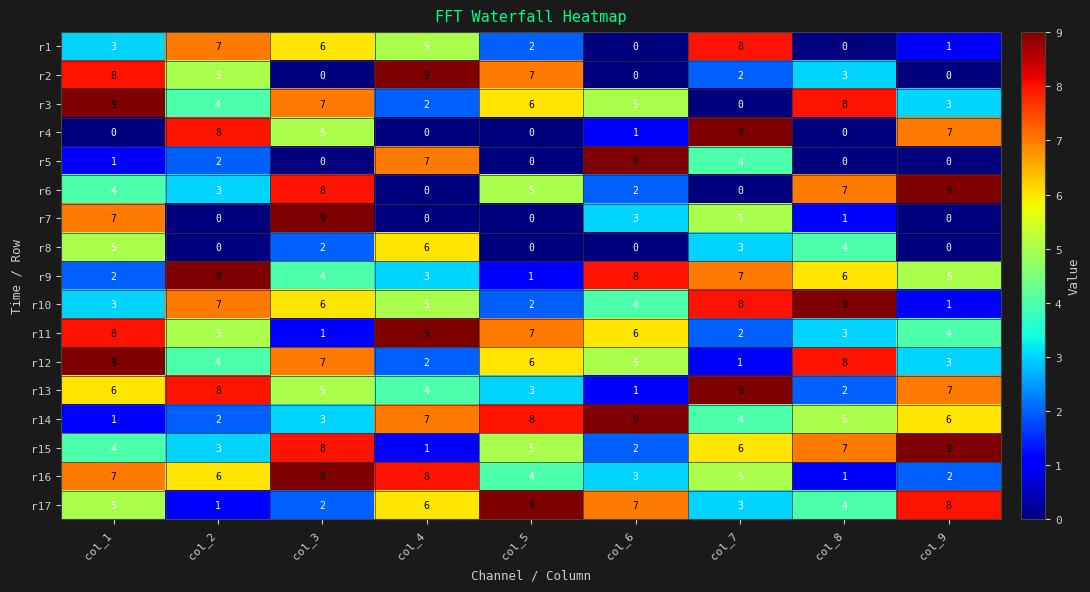

What is the difference between the maximum and minimum values in the r10 series?

8